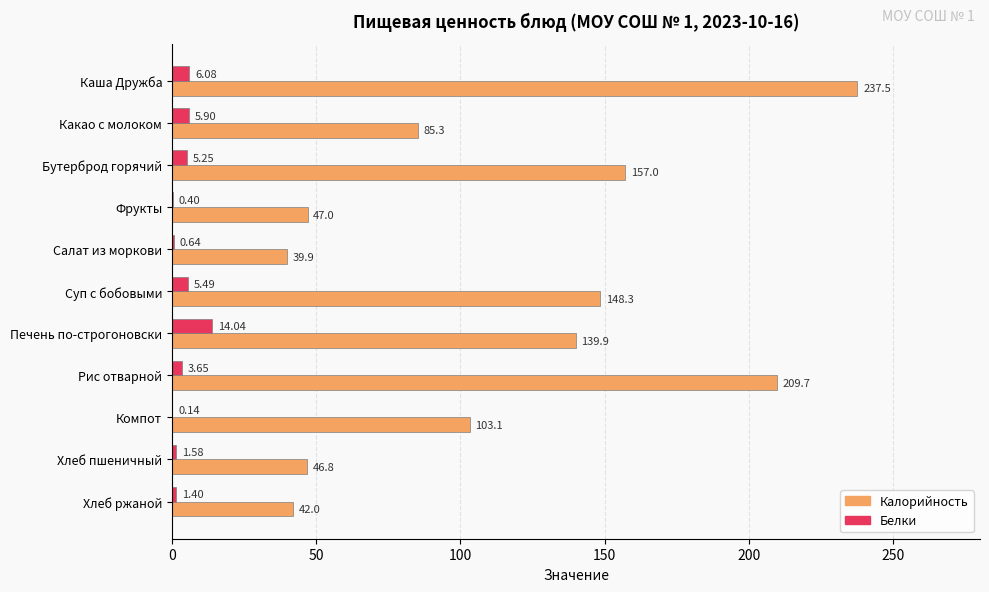

What is the sum of the Калорийность values at Бутерброд горячий and Салат из моркови?

196.9